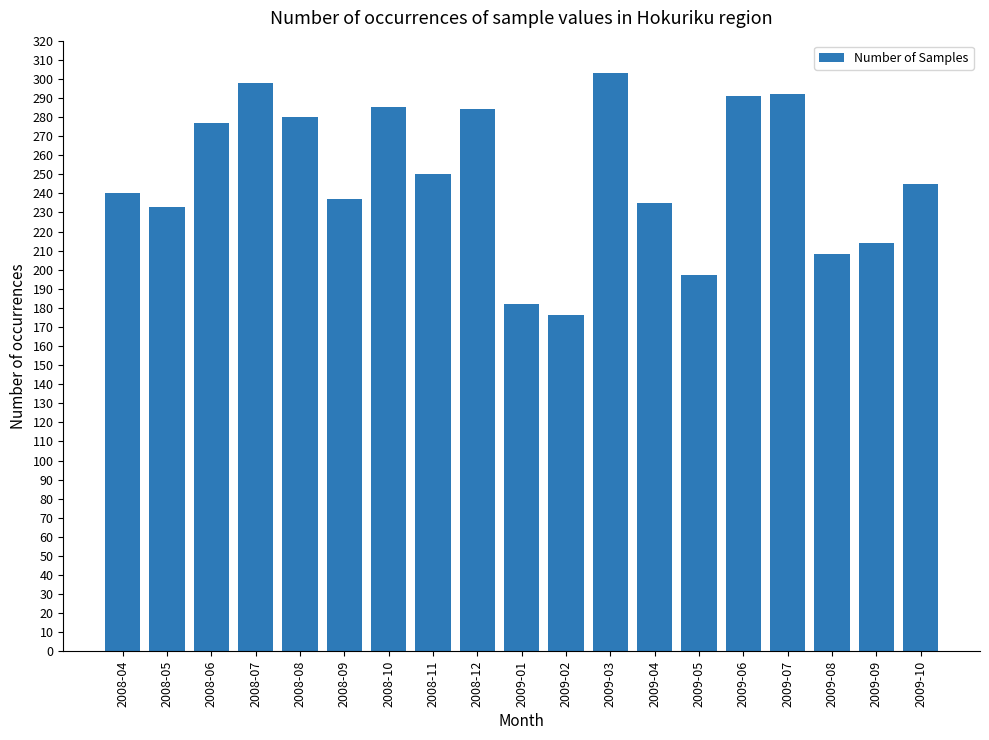

What position from the left is 2008-04?

1